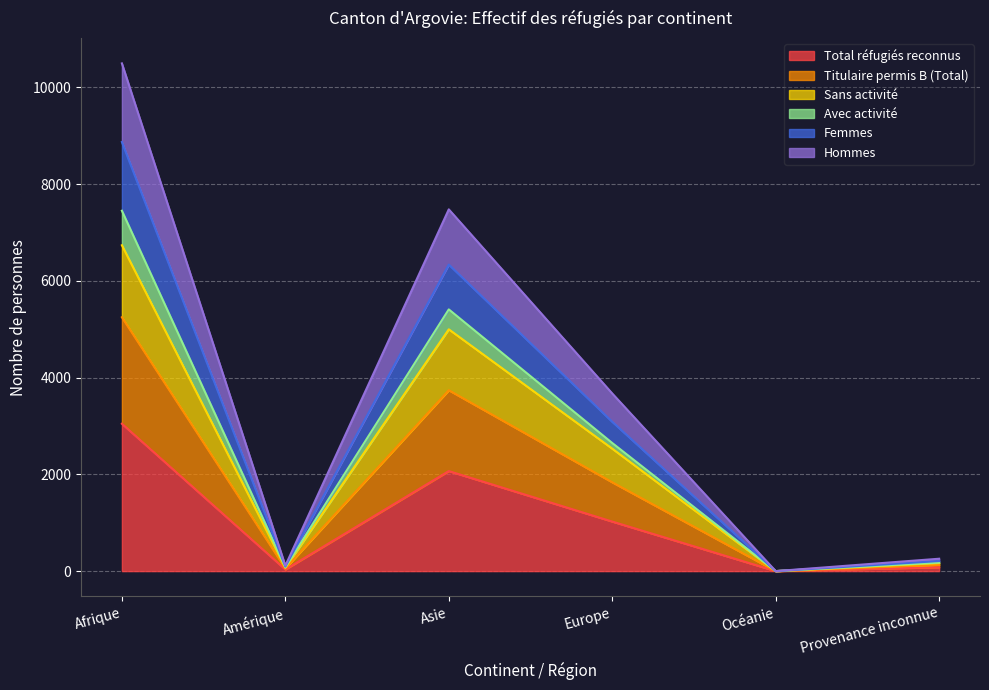

What are all the series names shown in the legend?

Total réfugiés reconnus, Titulaire permis B (Total), Sans activité, Avec activité, Femmes, Hommes